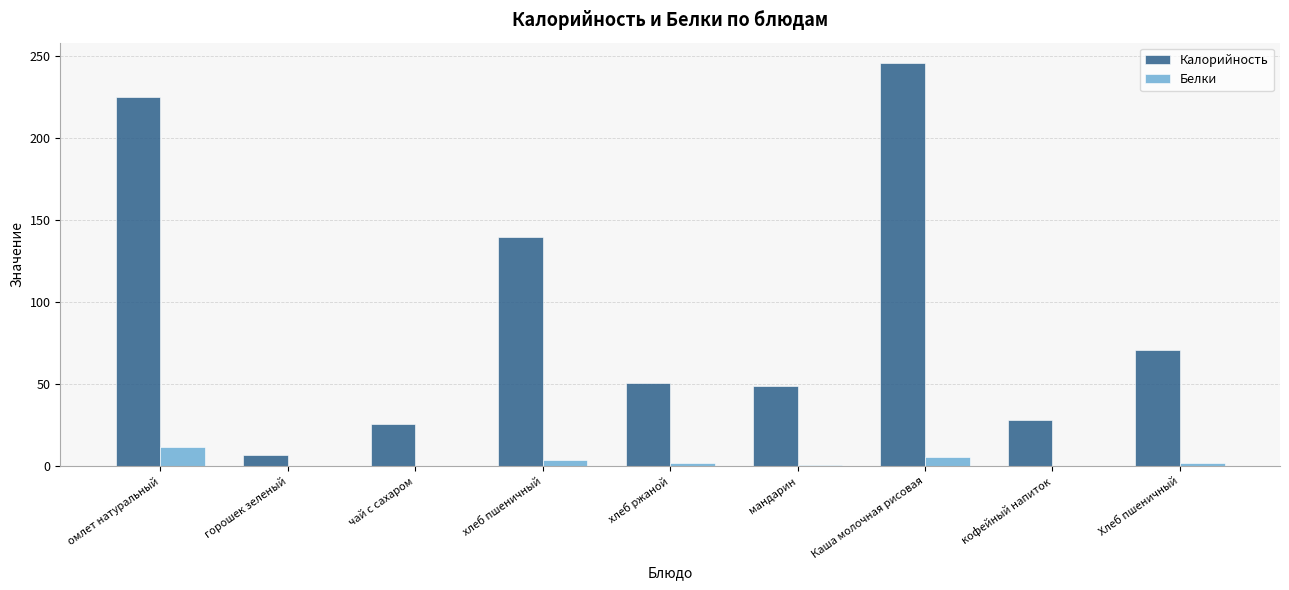

What is the sum of all Белки values?

26.7